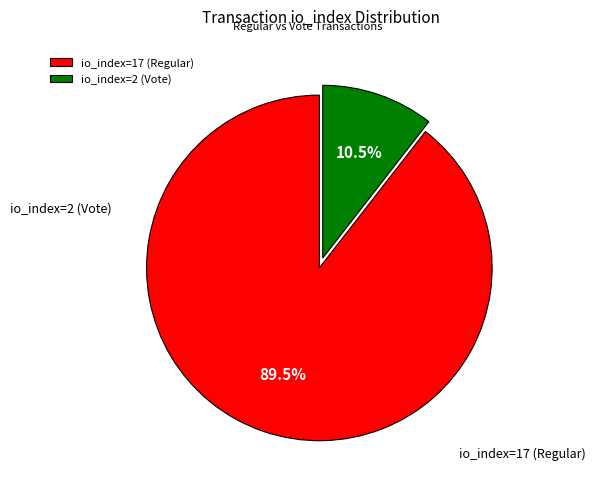

To the nearest percent, what percentage of the pie is io_index=2 (Vote)?

11%